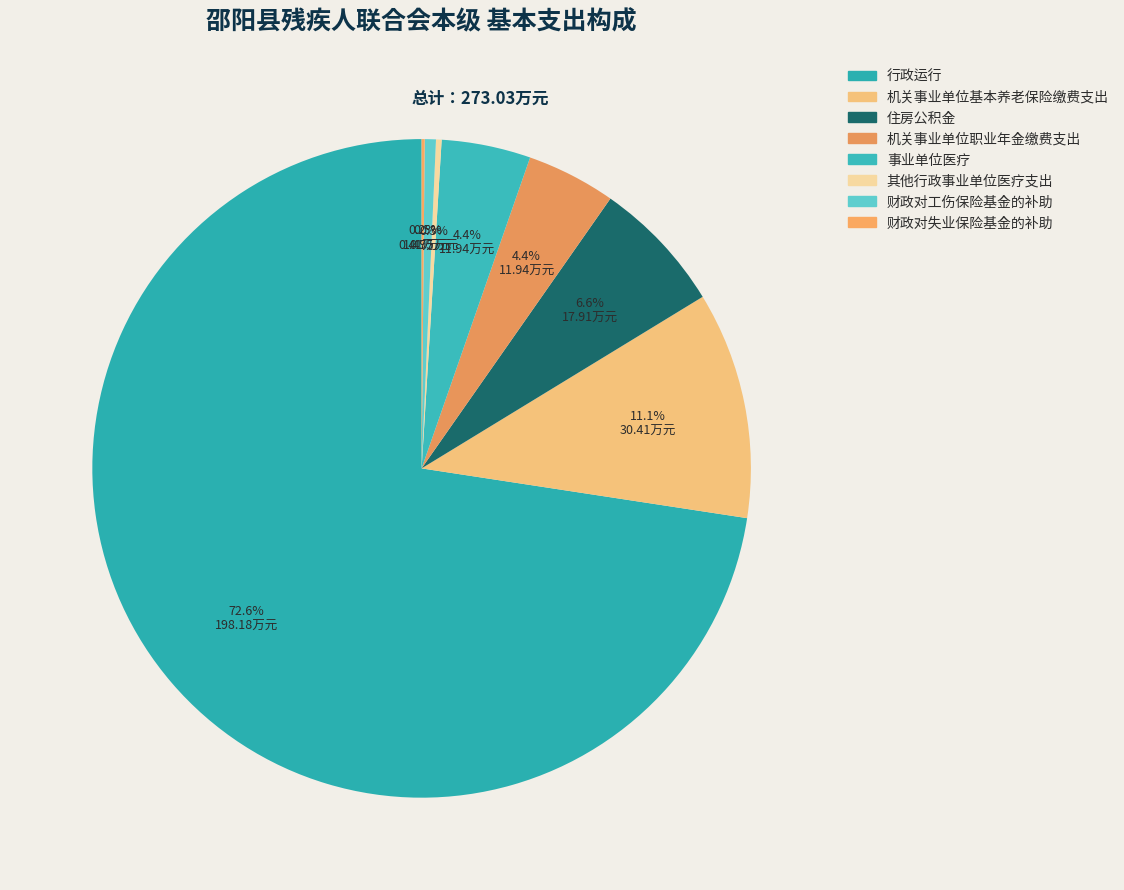

How many segments does this pie chart have?

8